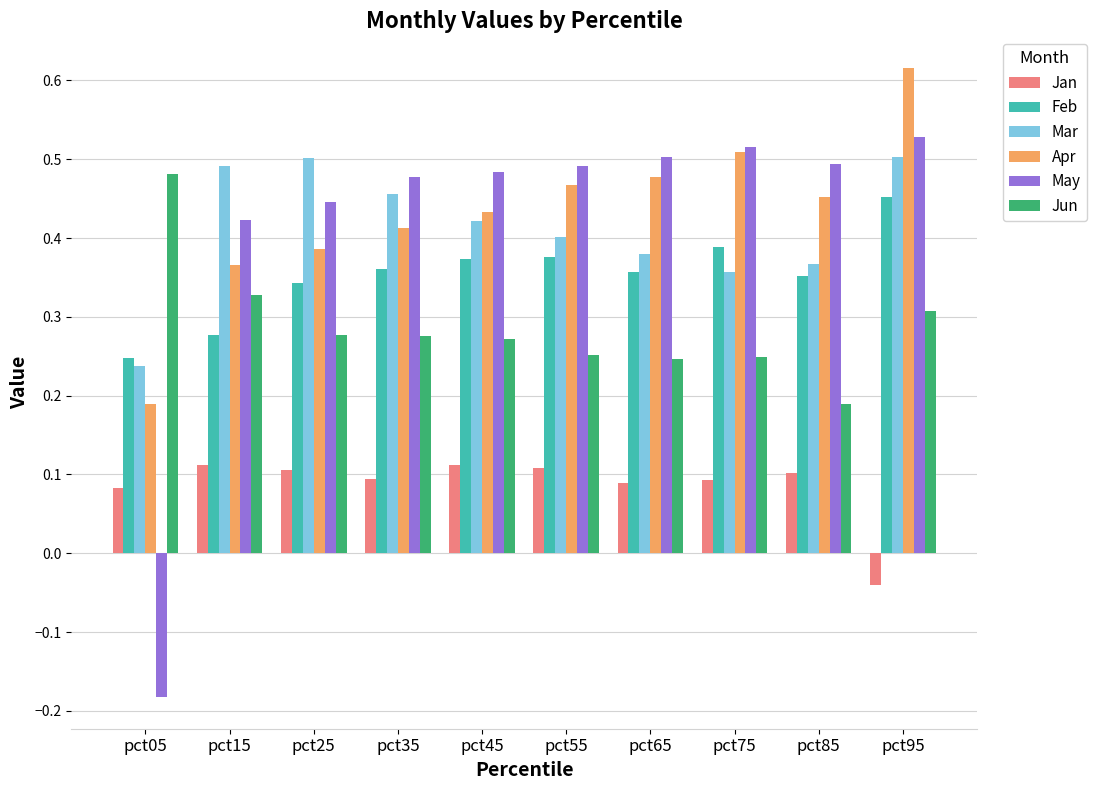

List the series in order of their peak value, highest first.

Apr, May, Mar, Jun, Feb, Jan